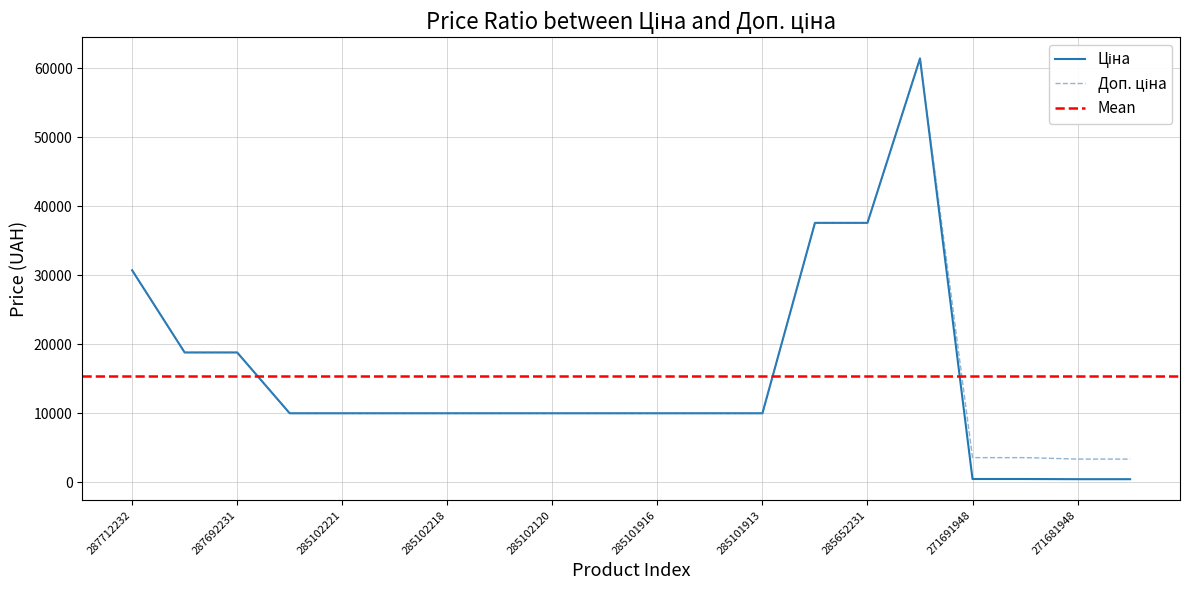

What is the difference between the maximum and minimum values in the Ціна series?

61017.7